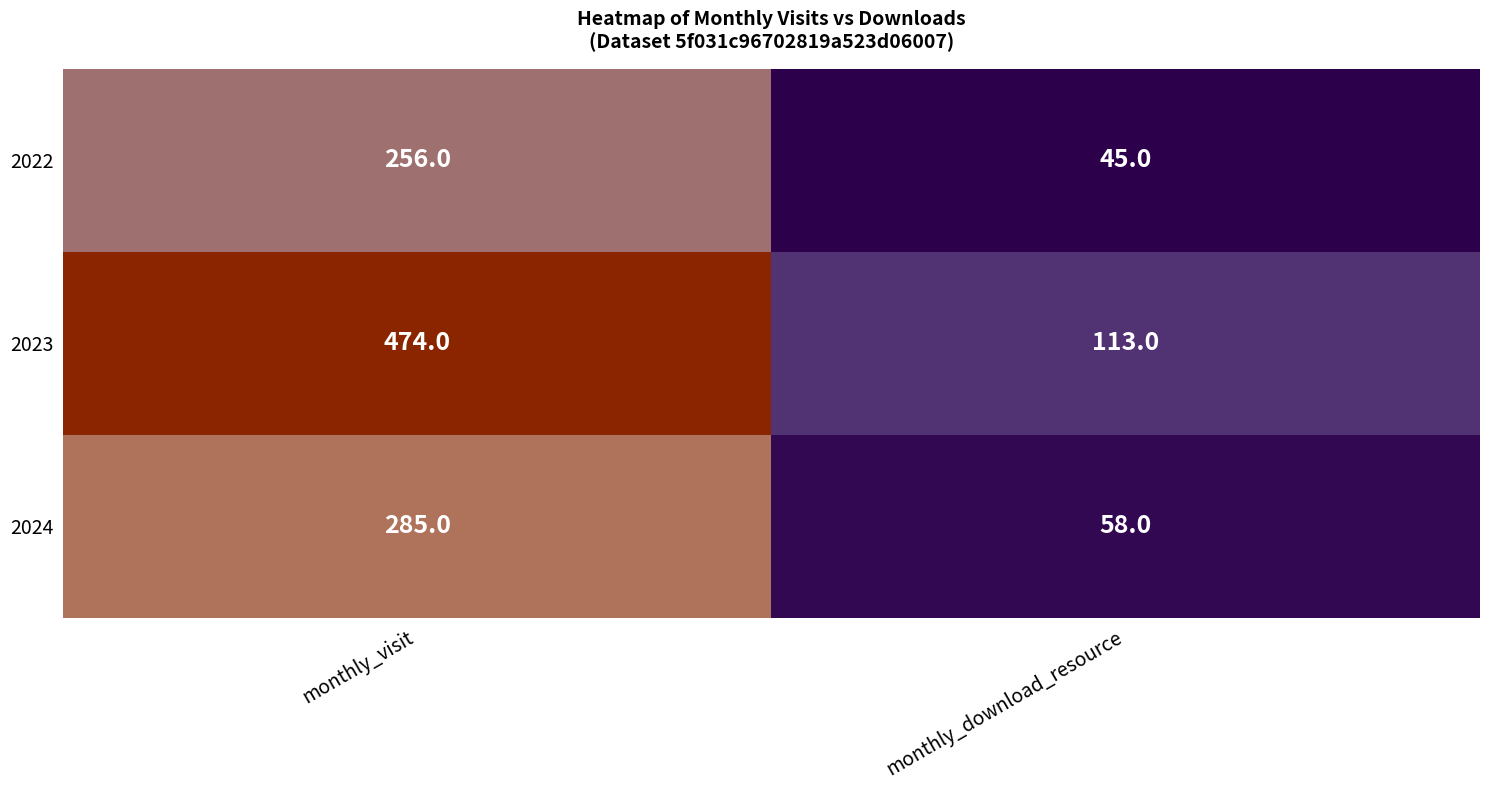

Which series has the largest total across all categories?

2023